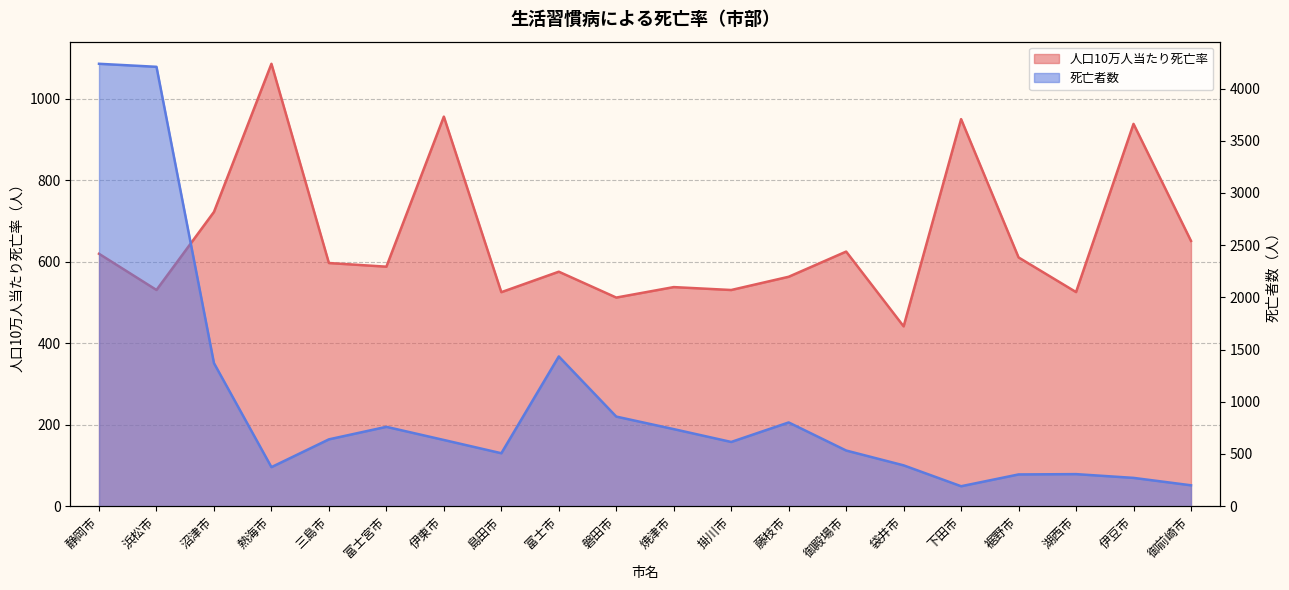

Which series changed the most between 三島市 and 掛川市?

人口10万人当たり死亡率